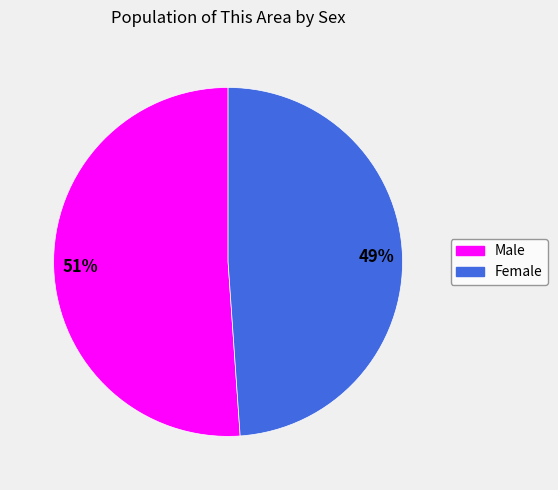

What percentage is the Female slice, to the nearest percent?

49%